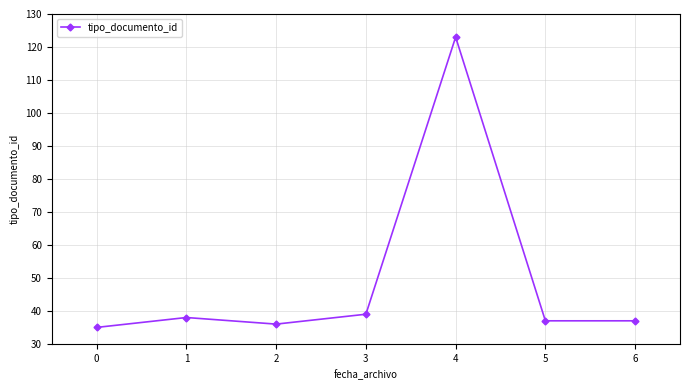

Read the value at 5.

37